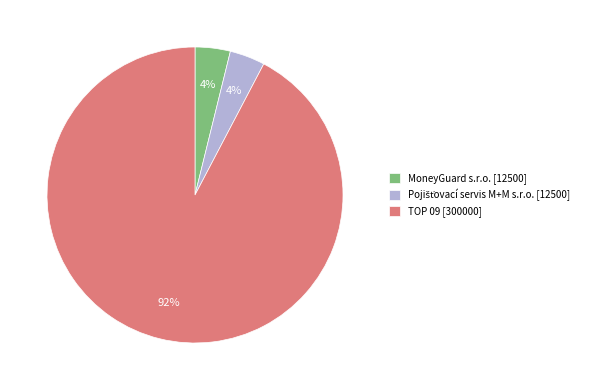

How many segments does this pie chart have?

3